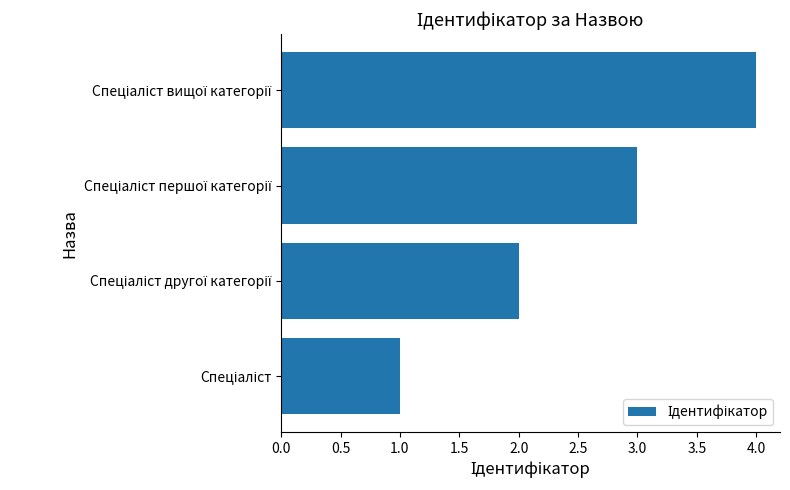

What is the difference between the maximum and minimum values?

3